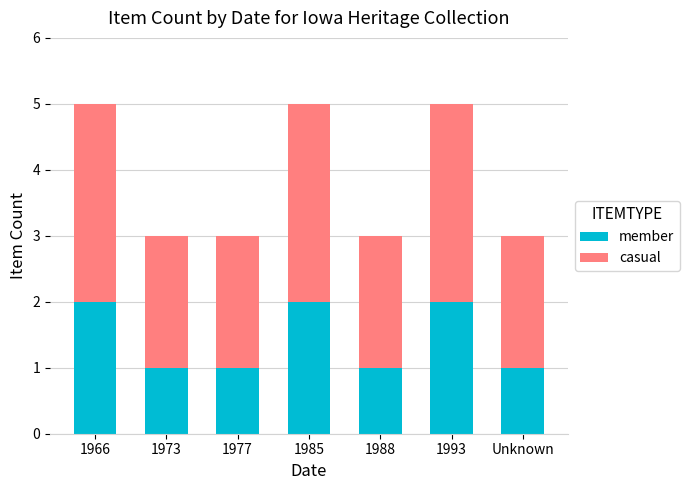

Is it true that member equals 1 at 1988?

True